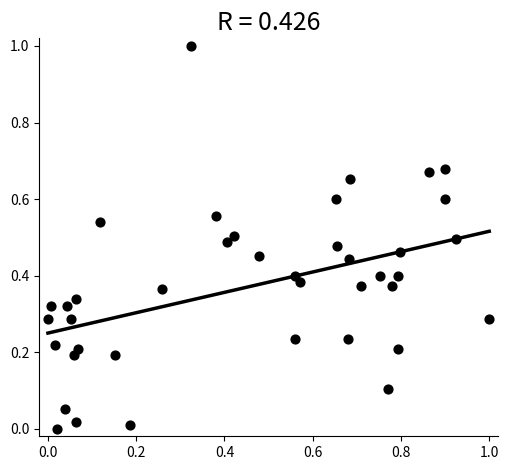

What is the range of Y values (max minus min)?

1.0